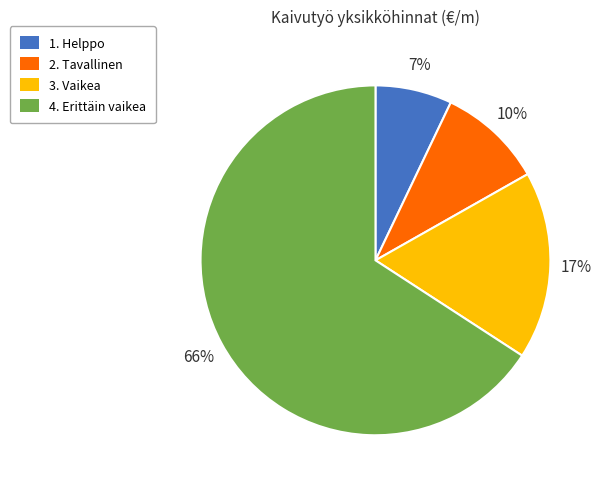

To the nearest percent, what portion does 3. Vaikea represent?

17%